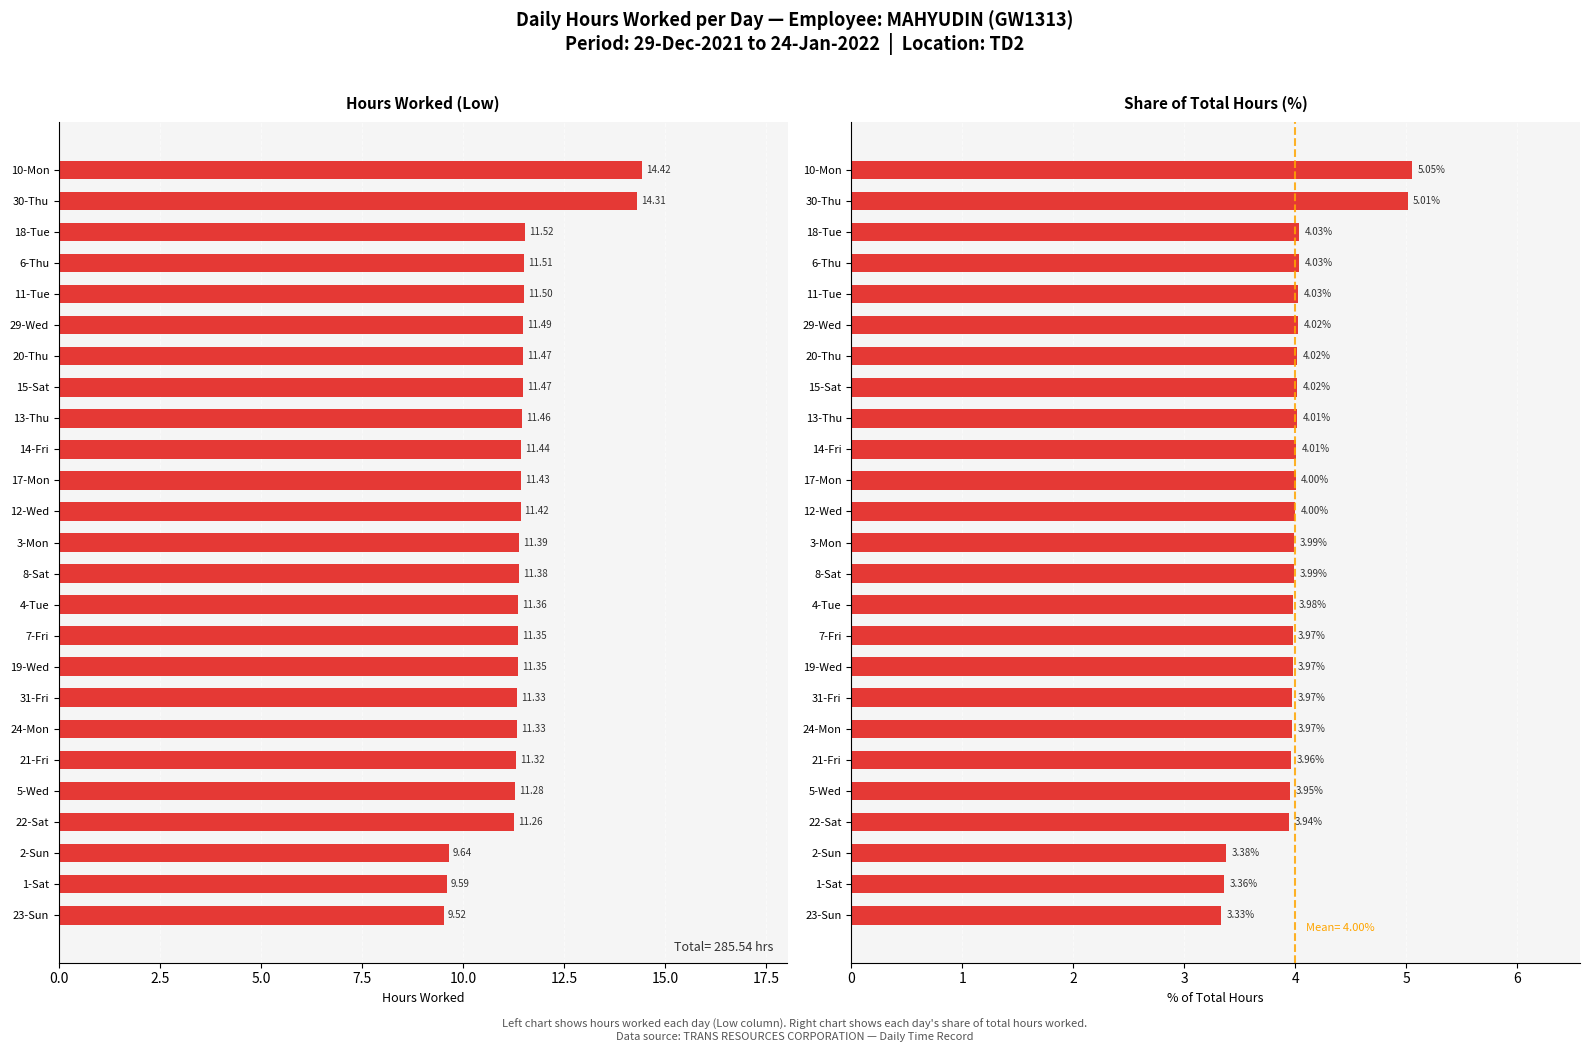

The value of % of Total Hours at 12-Wed is 5.7. True or false?

False